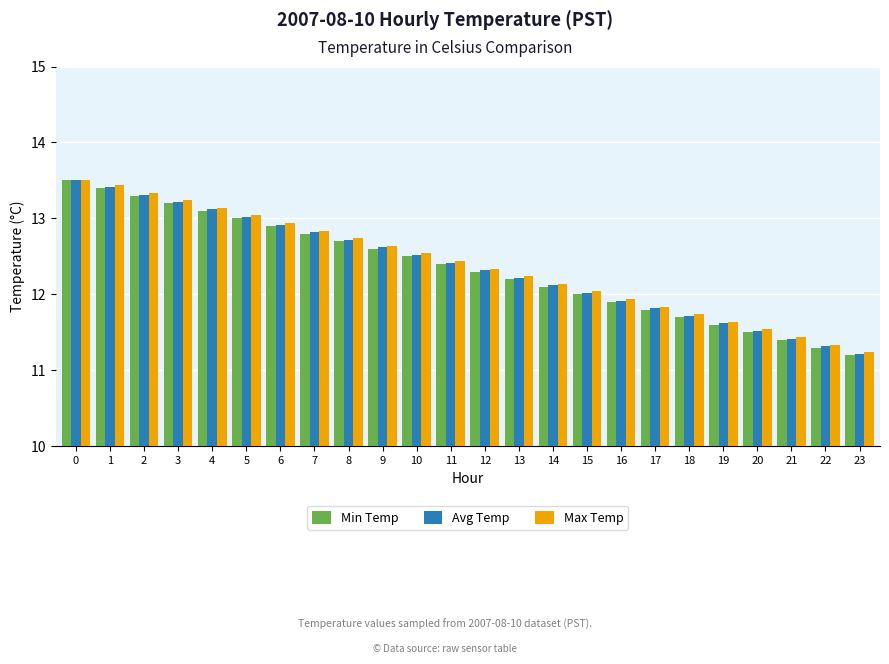

What value does the Min Temp series have at 7?

12.8